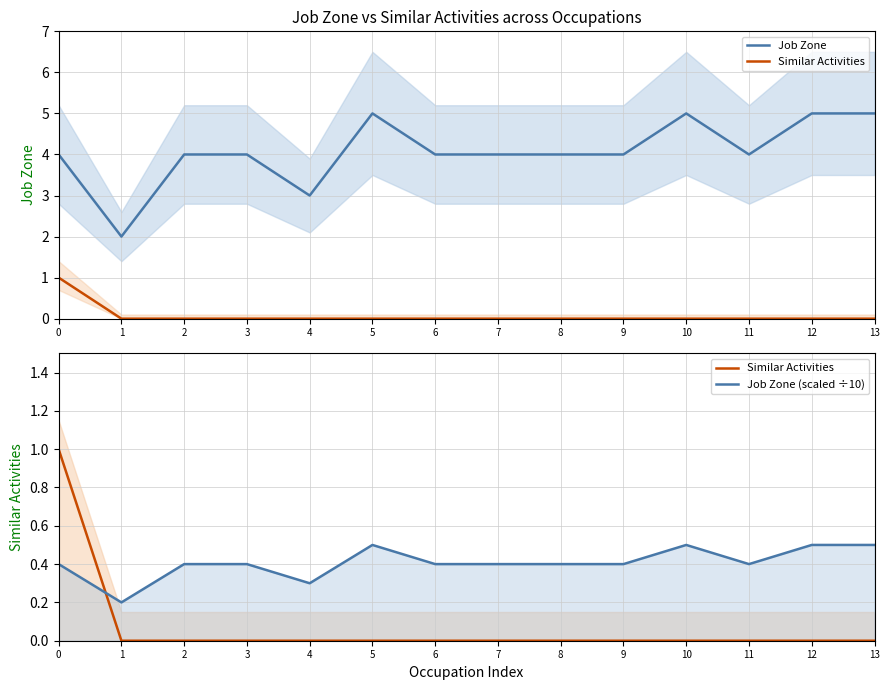

What is the value of the Job Zone point at the 7th from the left?

4.0